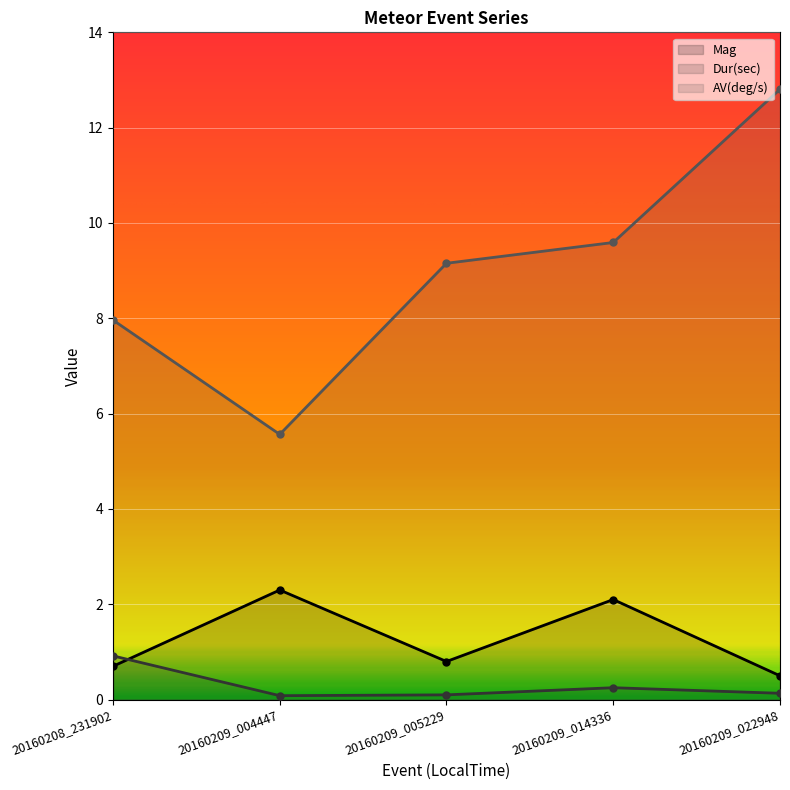

True or false: AV(deg/s) and Dur(sec) cross at least once.

False